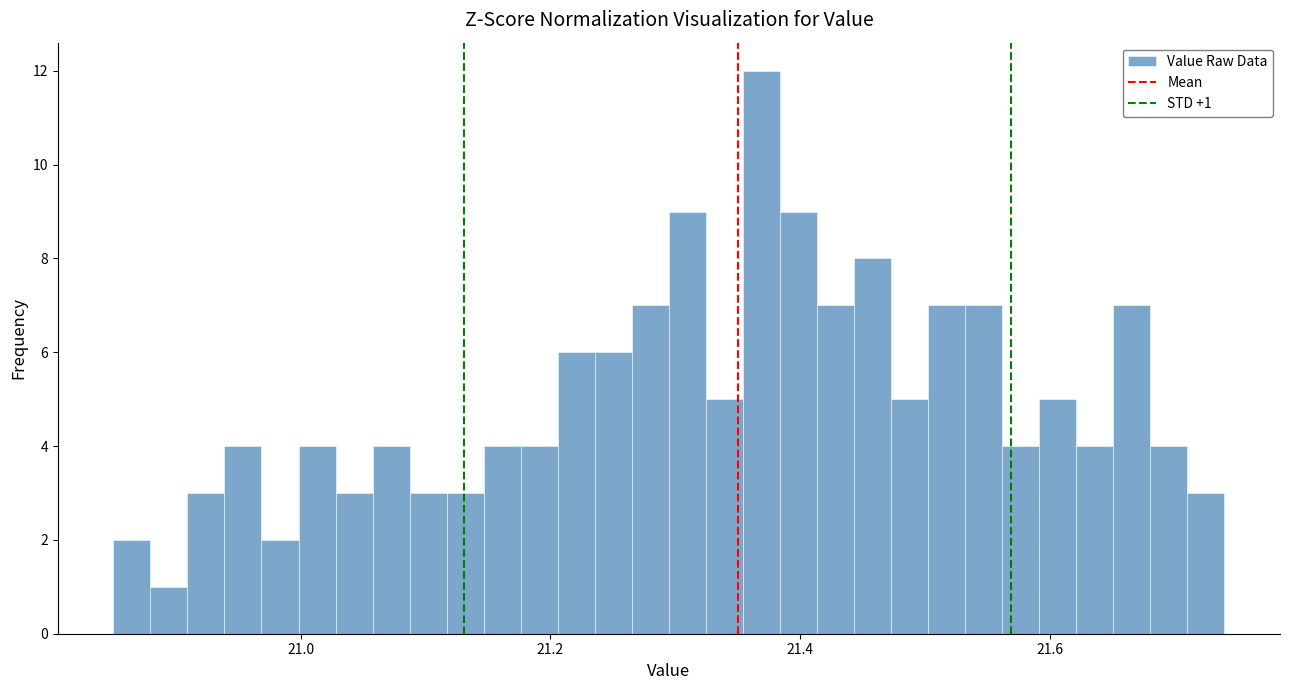

Around what value on the x-axis is the tallest bar? Give the approximate position of its centre, as read against the axis.

21.36